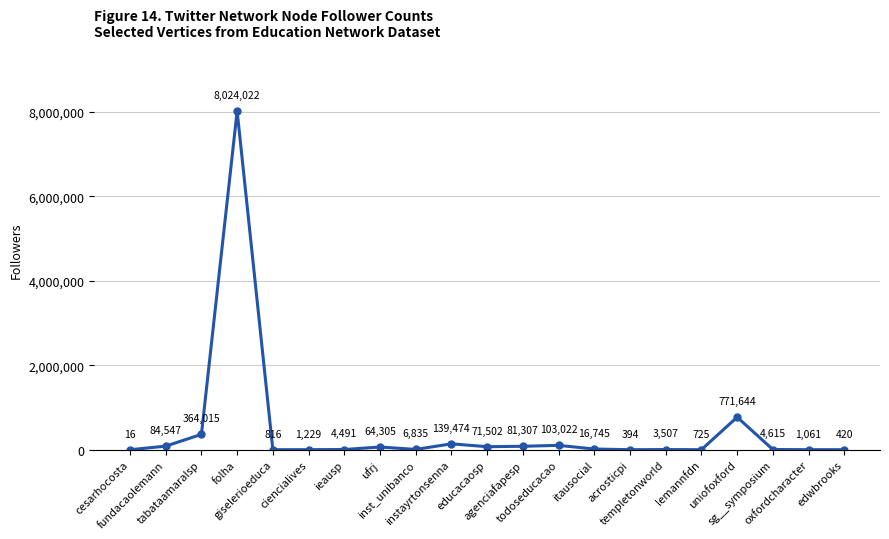

What is the sum of all values?

9744692